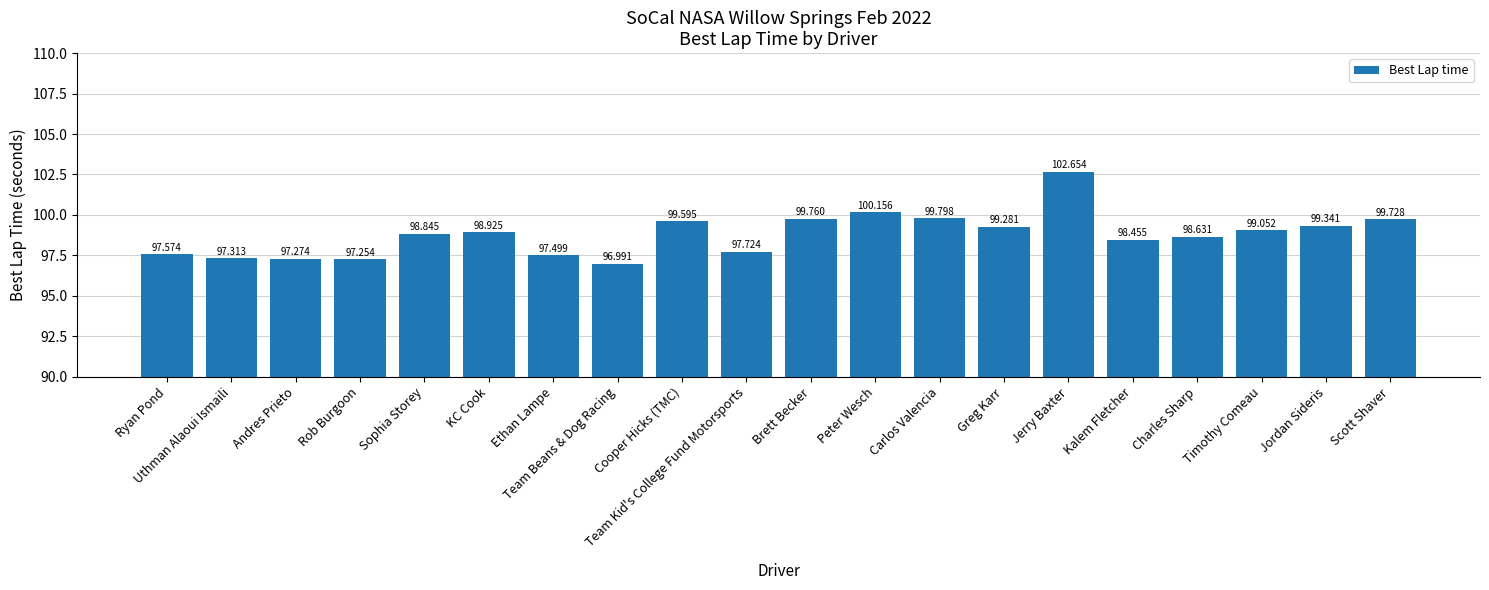

List the labels in order of value, largest first.

Jerry Baxter, Peter Wesch, Carlos Valencia, Brett Becker, Scott Shaver, Cooper Hicks (TMC), Jordan Sideris, Greg Karr, Timothy Comeau, KC Cook, Sophia Storey, Charles Sharp, Kalem Fletcher, Team Kid's College Fund Motorsports, Ryan Pond, Ethan Lampe, Uthman Alaoui Ismaili, Andres Prieto, Rob Burgoon, Team Beans & Dog Racing